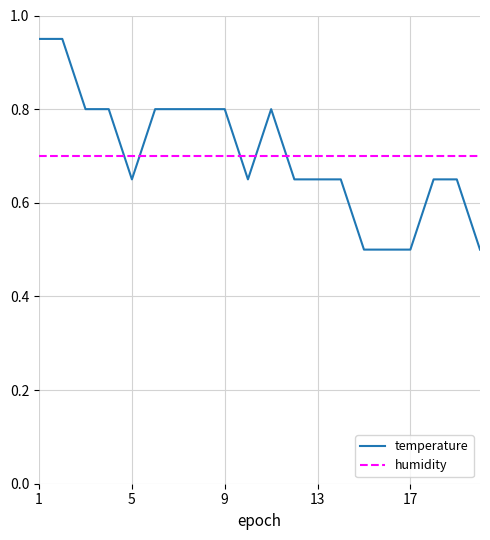

List the series in order of their peak value, lowest first.

humidity, temperature